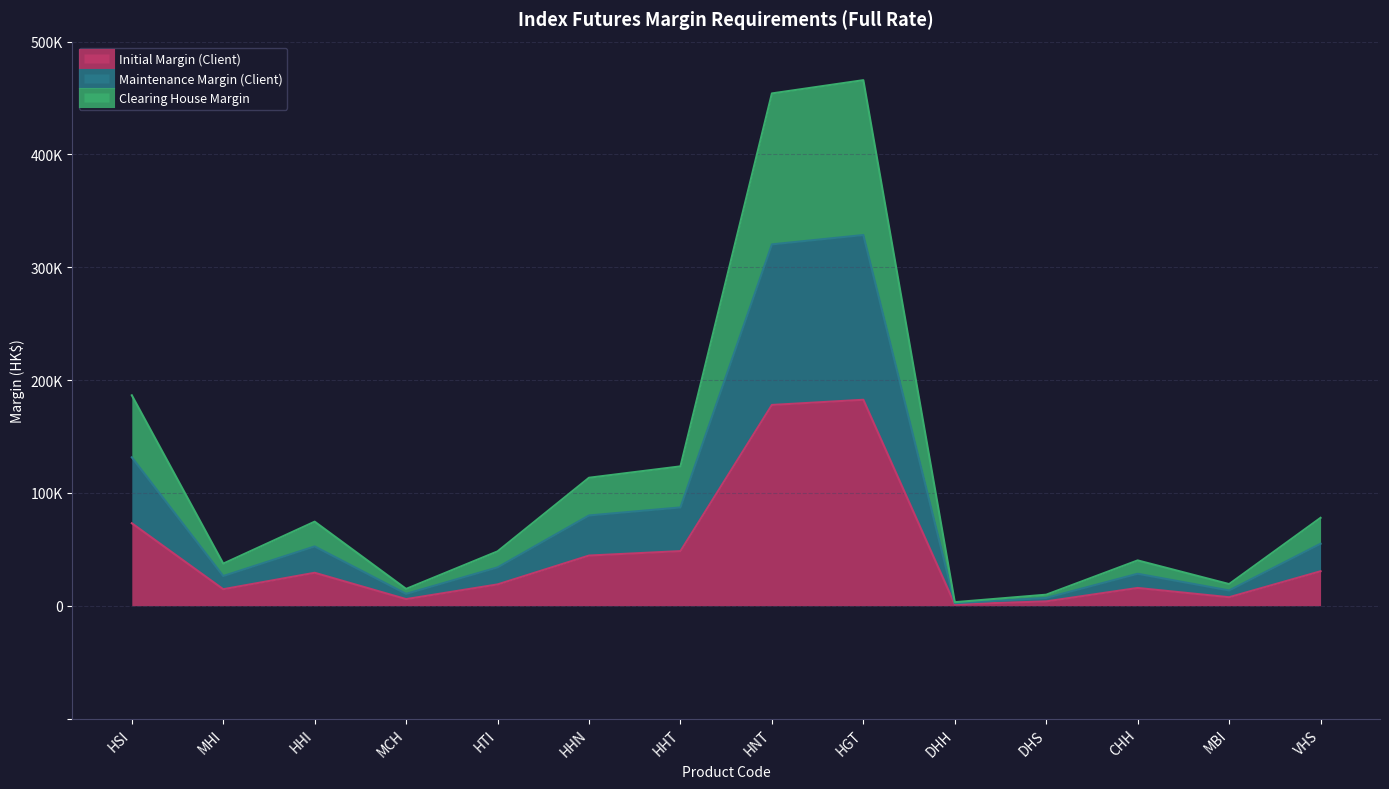

What is the value of the Maintenance Margin (Client) point at the 12th from the left?

28319